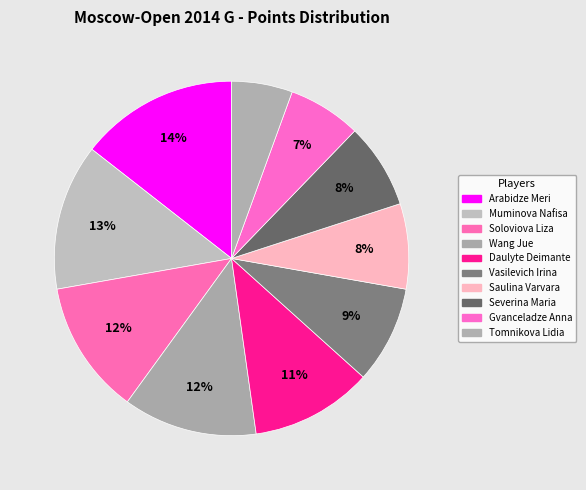

Between Daulyte Deimante and Severina Maria, which is larger?

Daulyte Deimante